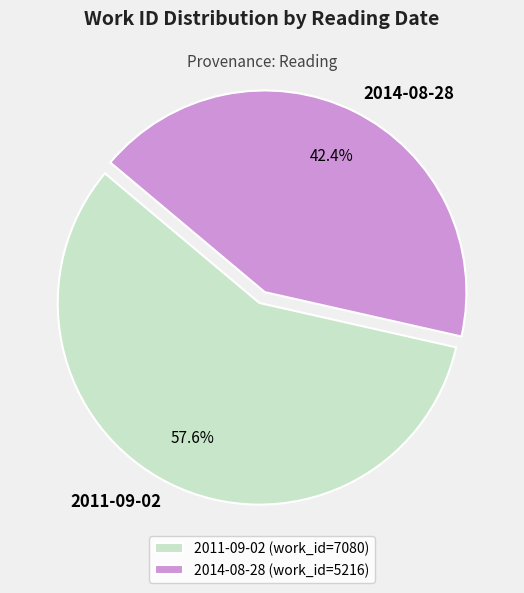

To the nearest percent, what portion does 2014-08-28 represent?

42%